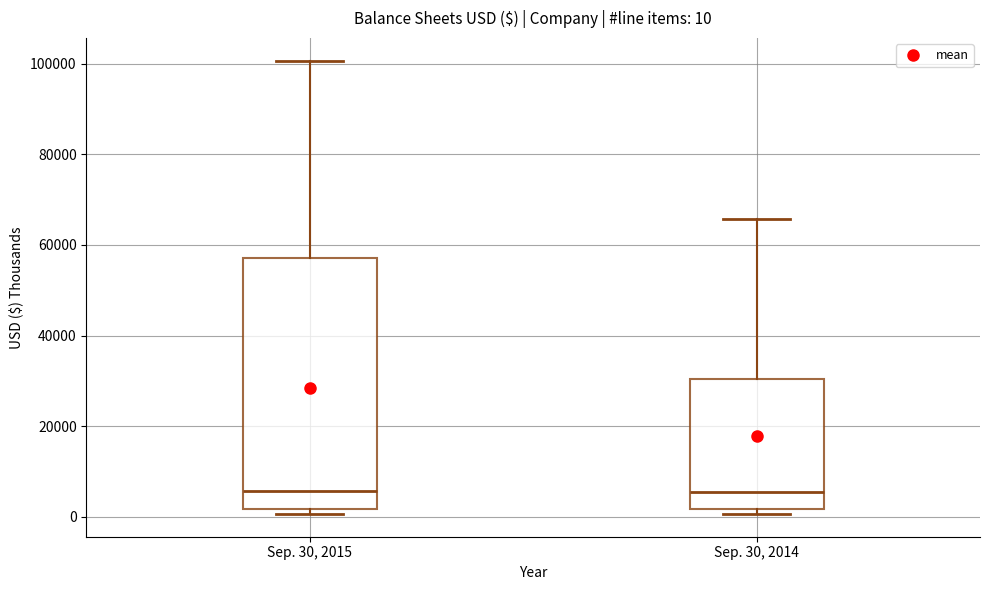

Which box is the tallest, from its lower edge to its upper edge?

Sep. 30, 2015